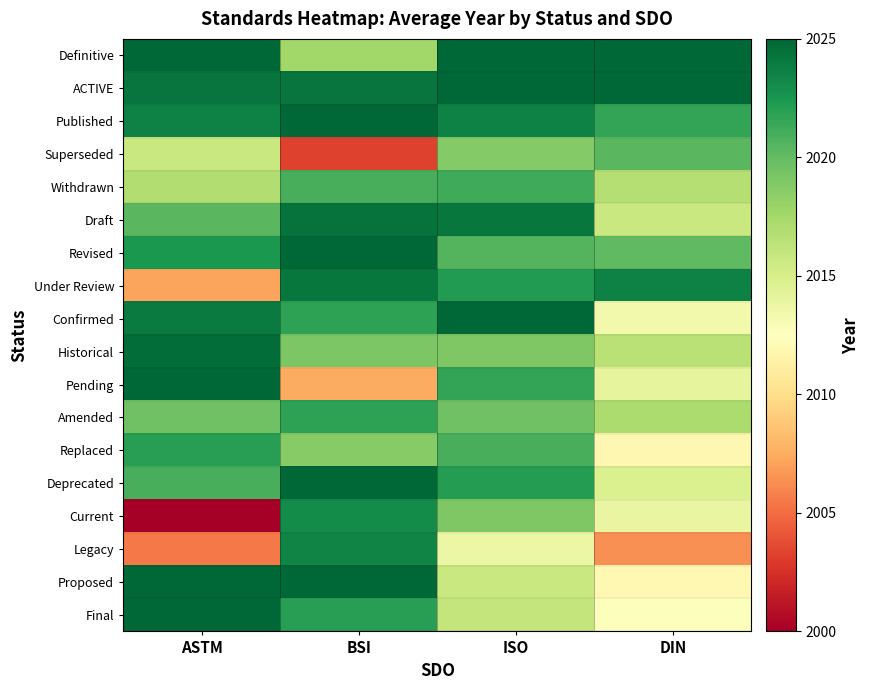

How many categories are shown in the chart?

4